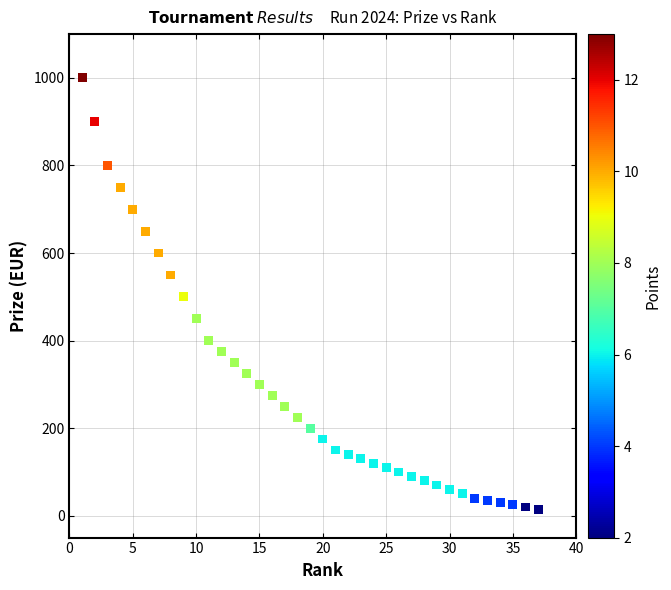

What is the range of X values (max minus min)?

36